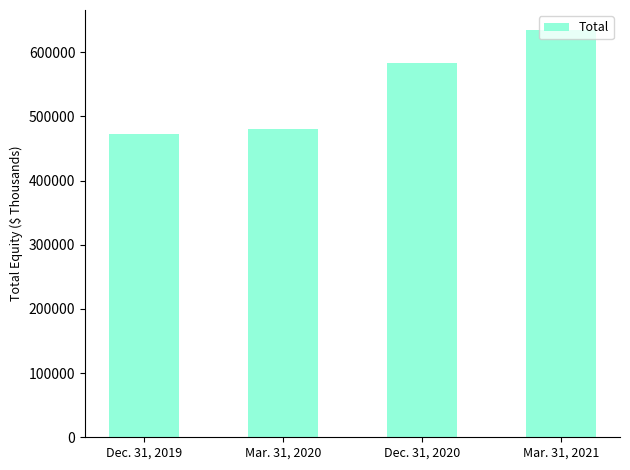

Reading left to right, transcribe all the data shown in this chart.

472428	480650	582394	633954